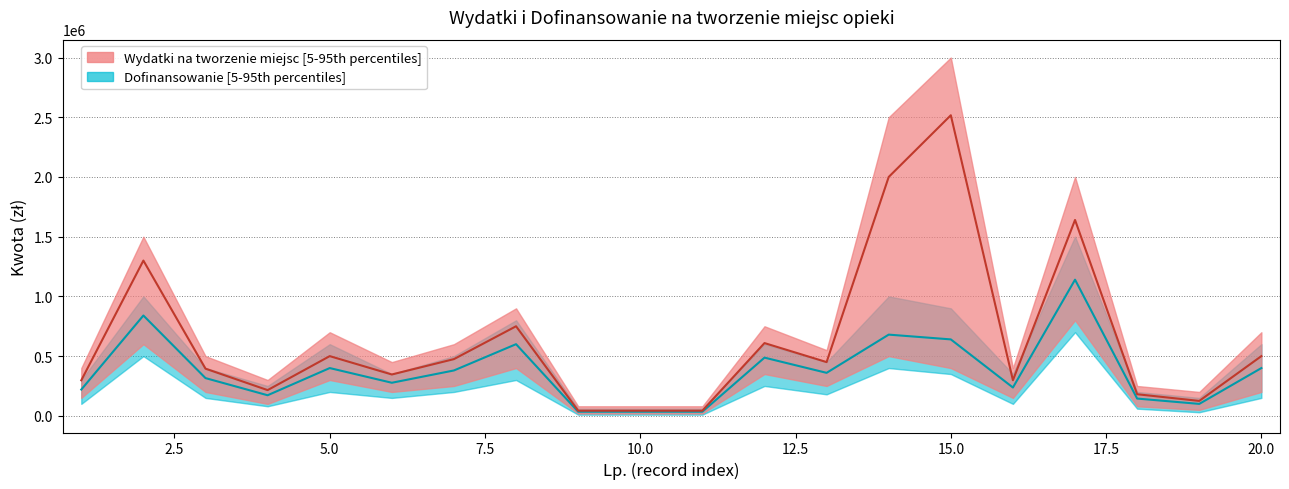

True or false: Dofinansowanie median and Wydatki na tworzenie miejsc median intersect in this chart.

False